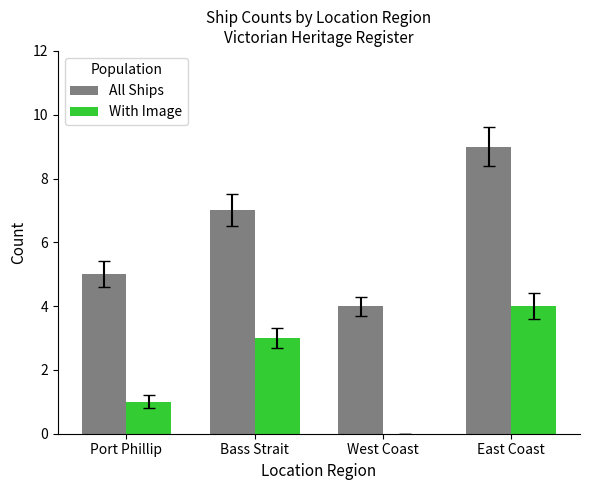

What is the approximate value of All Ships at East Coast?

9